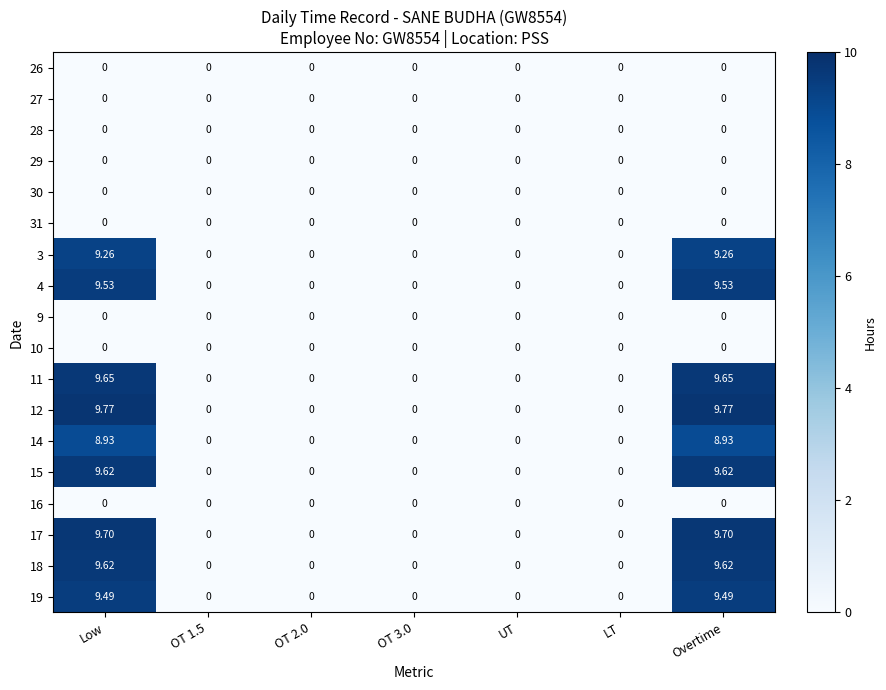

How many values in 15 are above zero?

2